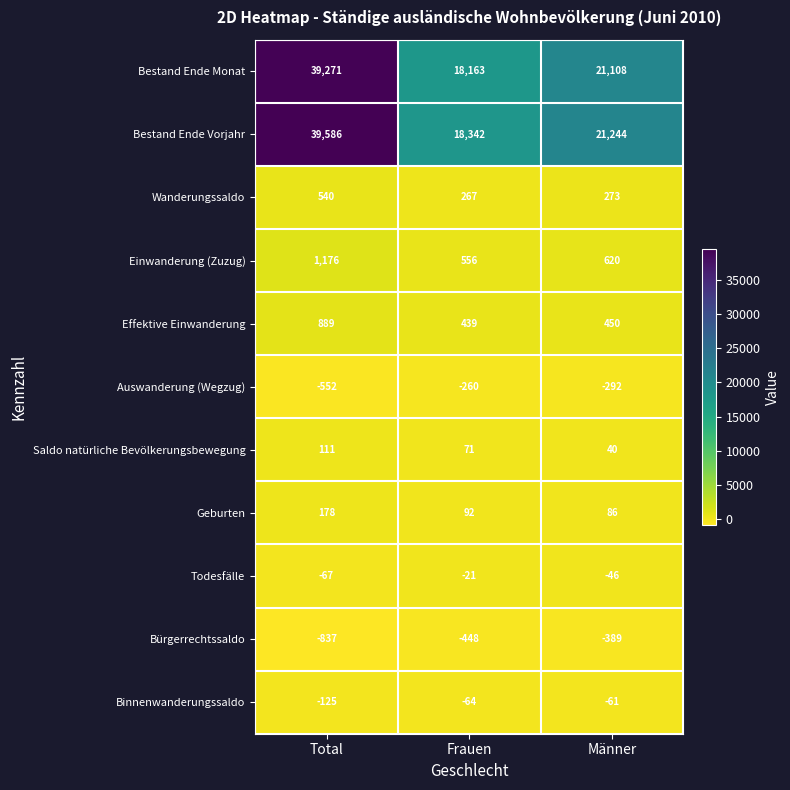

What is the total value across all series at Männer?

43033